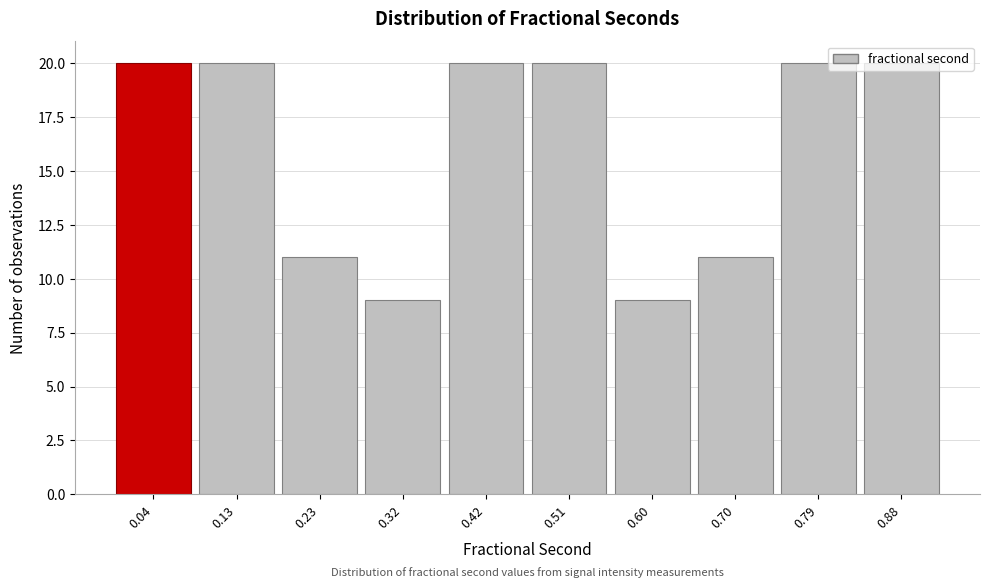

What is the sum of all values?

160